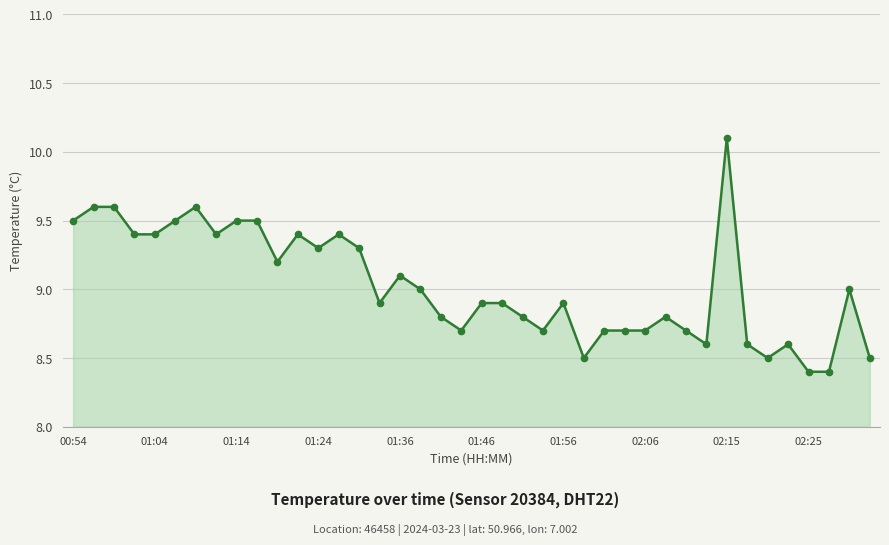

What is the value of the 4th point from the left?

9.4